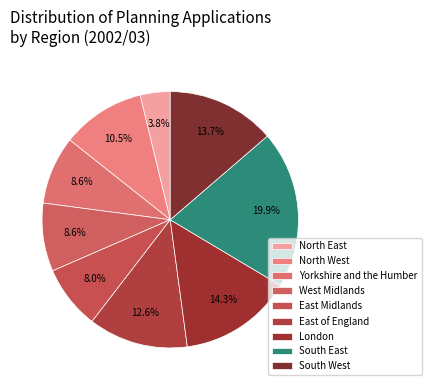

To the nearest percent, what portion does South West represent?

14%